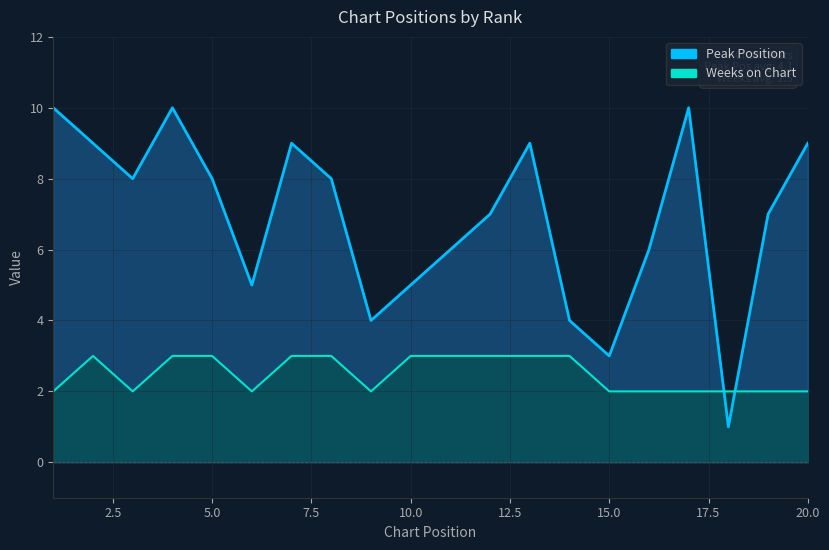

After their last crossing, which series has the higher values: Weeks on Chart or Peak Position?

Peak Position